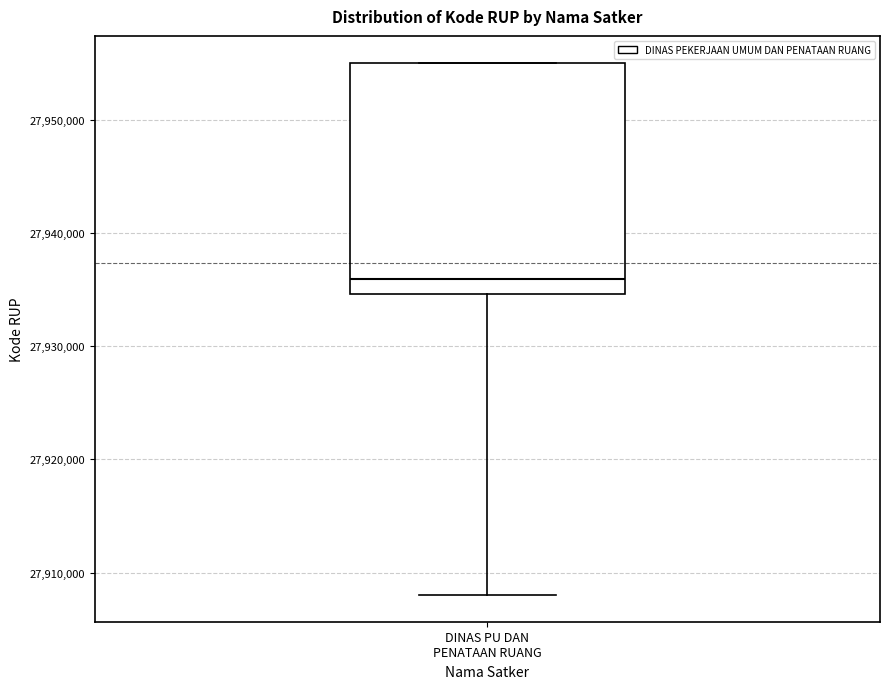

Transcribe this box plot: give where the median line is, the range the box spans, and where the two whiskers end, as read against the y-axis. The values are not printed on the chart, so give them approximately, as read against the axis.

median 27936000, box 27935000 to 27955000, whiskers 27908000 to 27955000